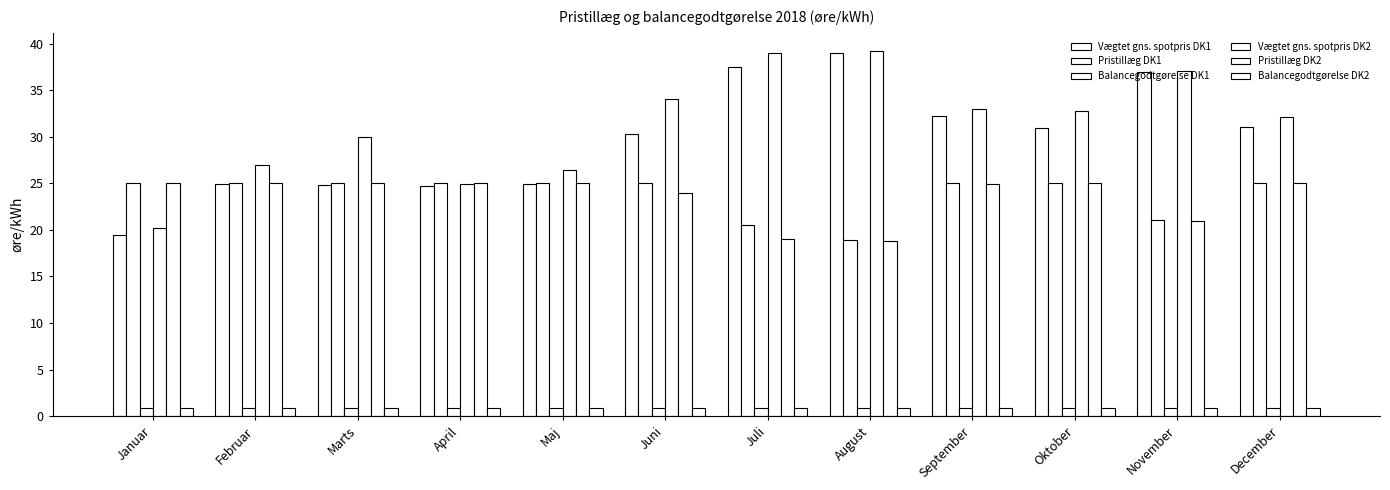

What is the greatest value displayed?

39.2